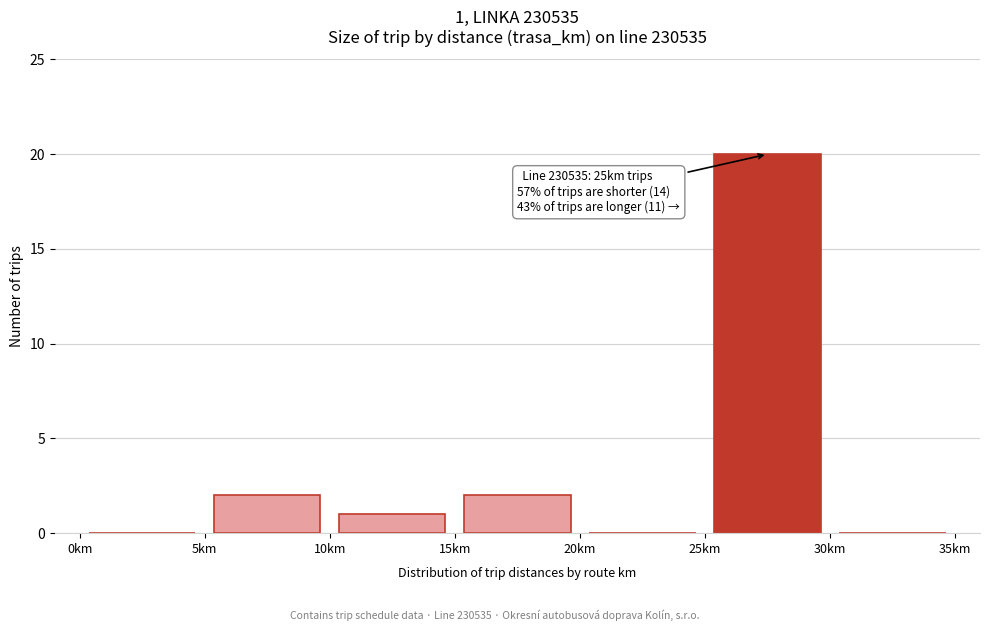

Over which range of the x-axis is the bar tallest?

25 to 30